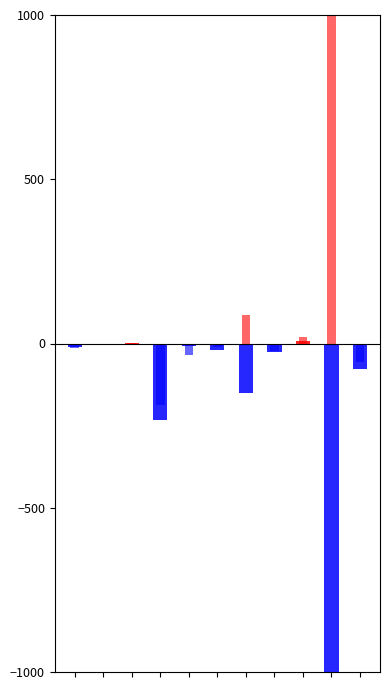

What is the average value of the 令和3年(全体) series?

1